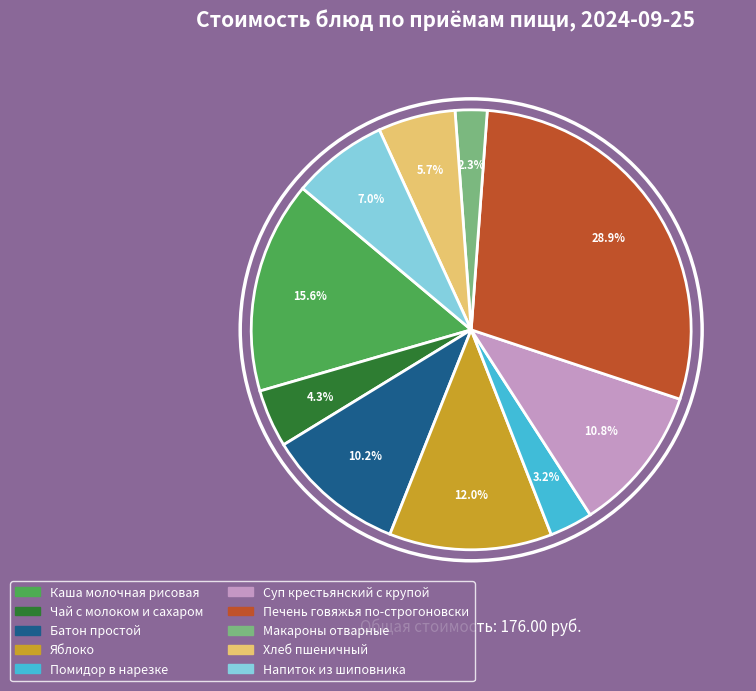

What portion of the pie excludes Хлеб пшеничный?

94.3%